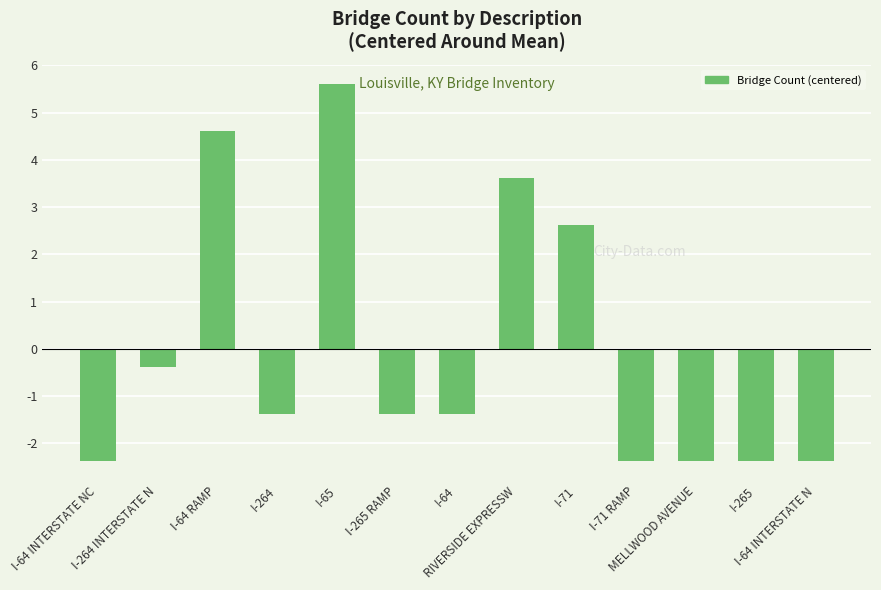

What is the maximum value shown in the chart?

5.6